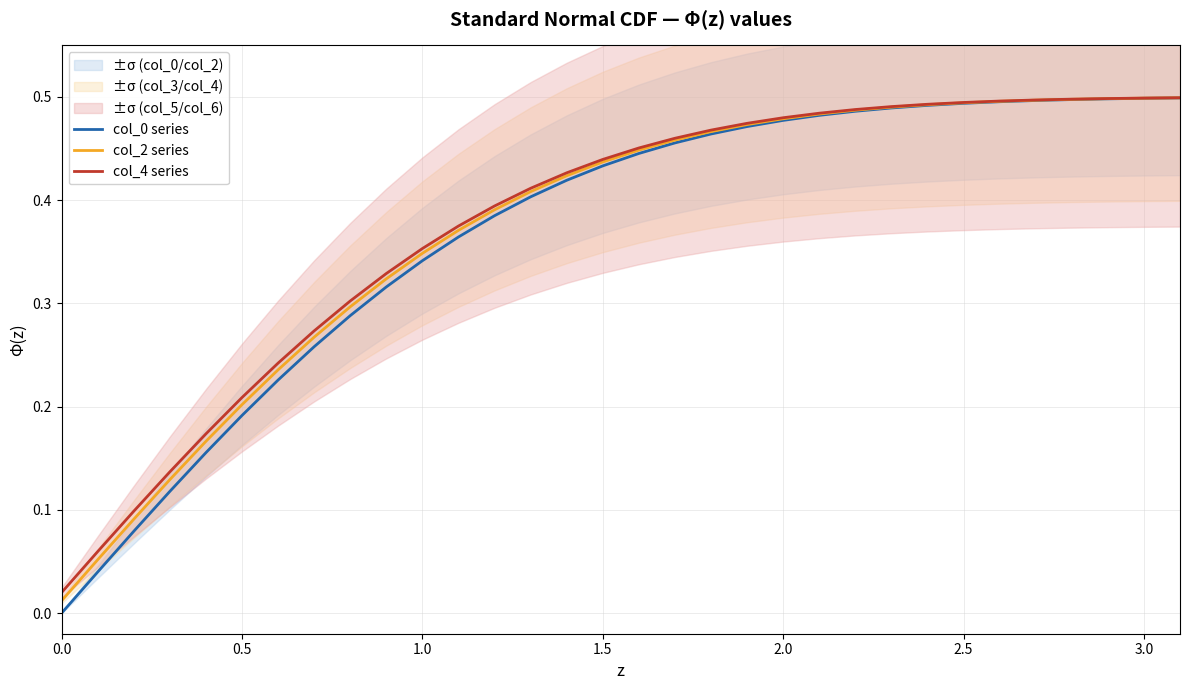

How many distinct data groups are displayed?

3